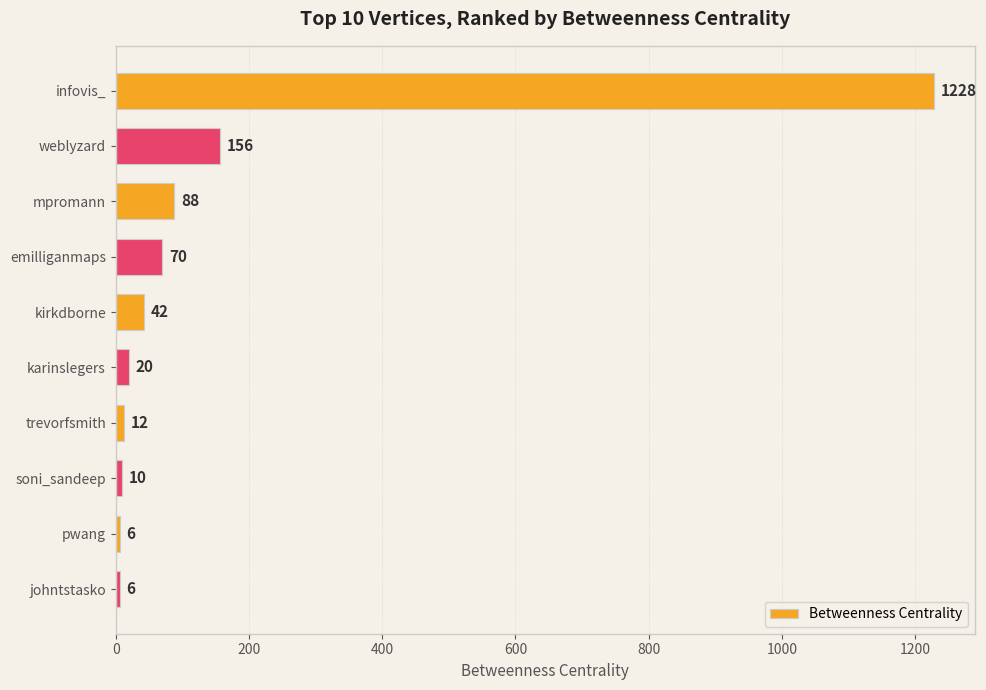

What is the sum of all values?

1638